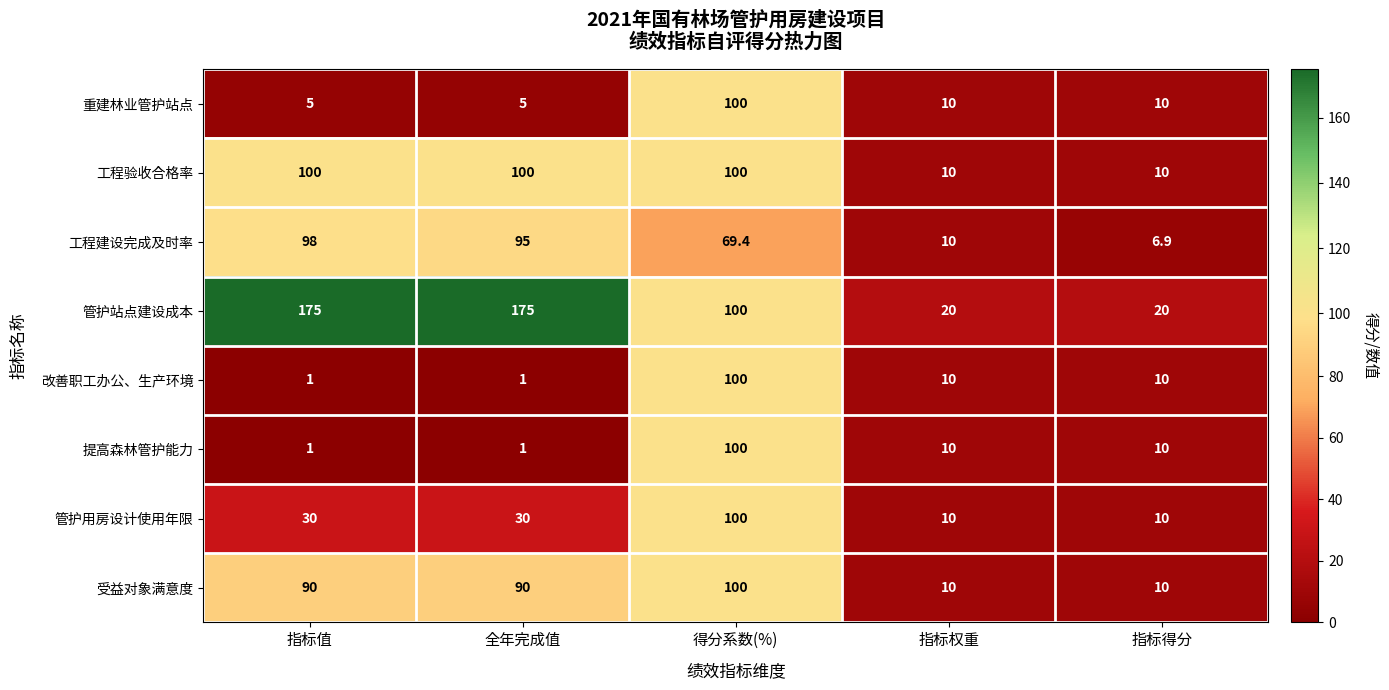

What is the spread (max minus min) of values at 指标值?

174.0